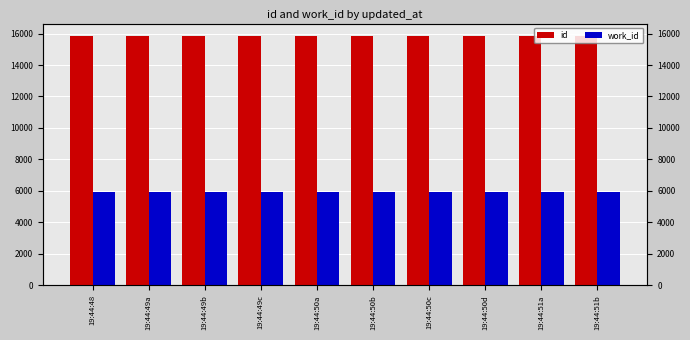

Which series has the largest total across all categories?

id